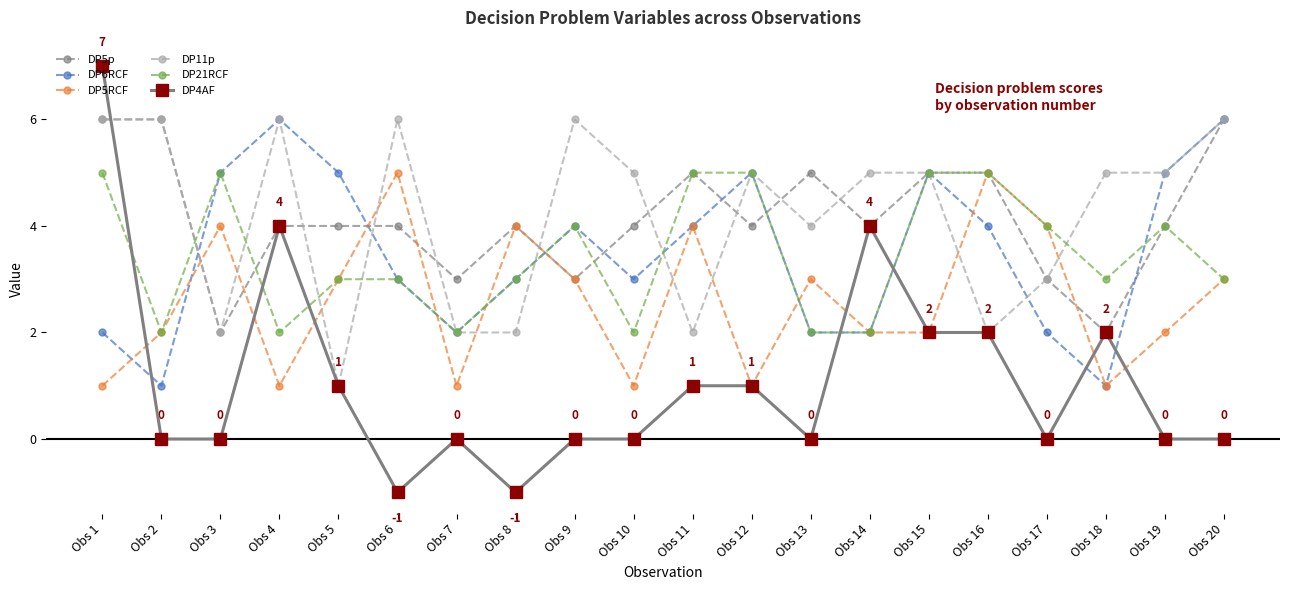

Where do DP4AF and DP5p first cross each other?

Obs 1 and Obs 2